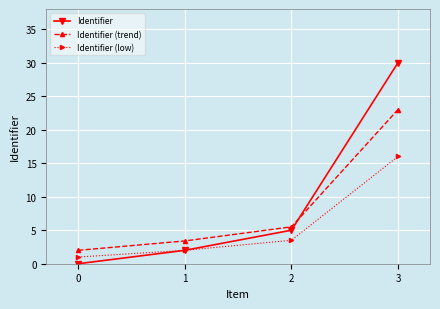

Count the number of categories in the chart.

4